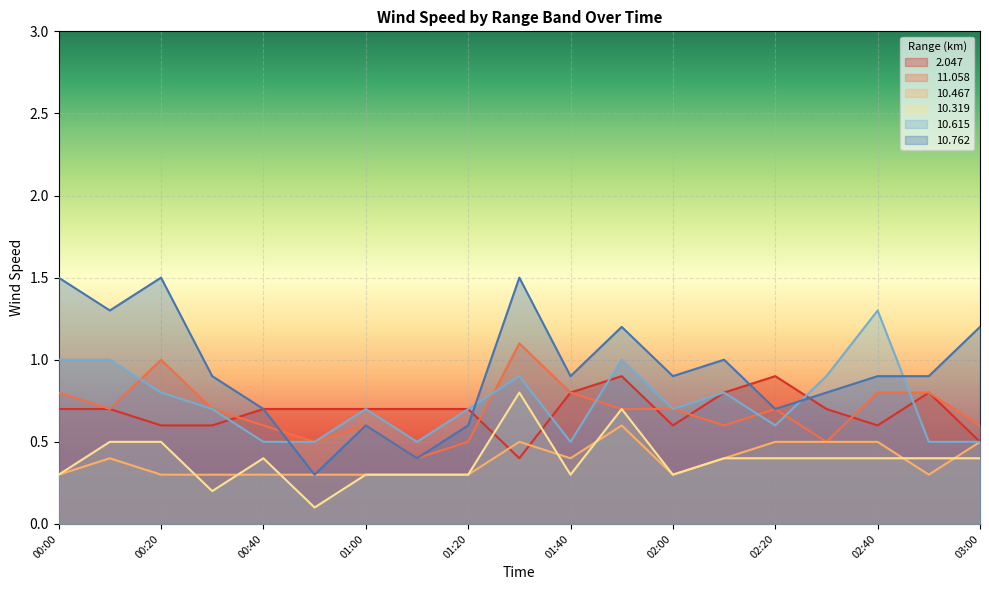

What is the sum of all 10.615 values?

14.1